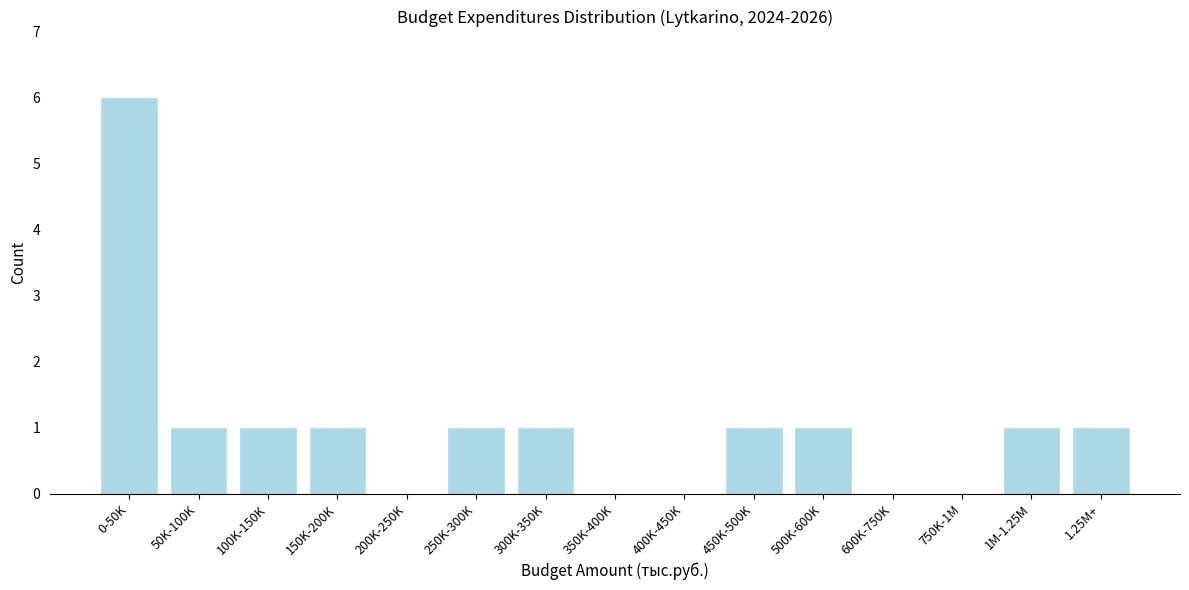

Reading left to right, what are all the values shown in this chart?

0-50K=6	50K-100K=1	100K-150K=1	150K-200K=1	200K-250K=0	250K-300K=1	300K-350K=1	350K-400K=0	400K-450K=0	450K-500K=1	500K-600K=1	600K-750K=0	750K-1M=0	1M-1.25M=1	1.25M+=1